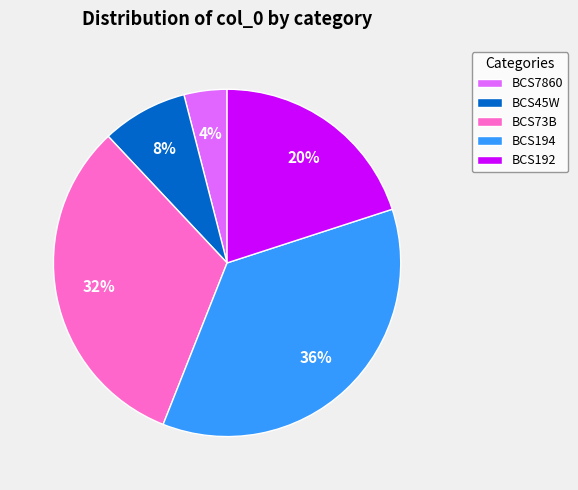

Is the sum of BCS73B and BCS192 greater than half?

Yes